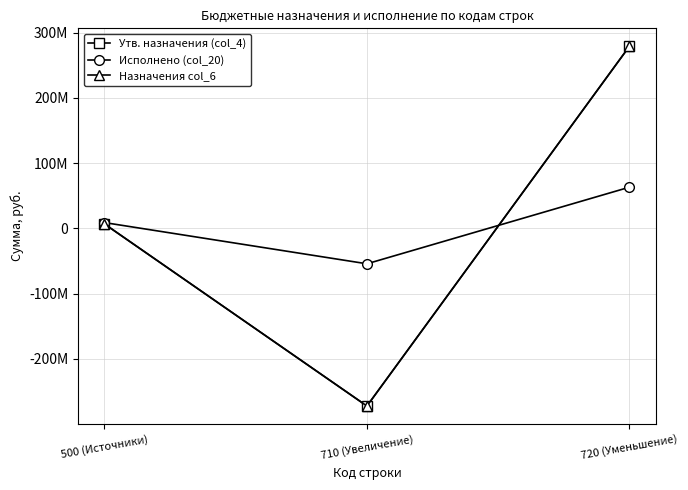

Which has a higher value, 500 (Источники) or 720 (Уменьшение)?

720 (Уменьшение)